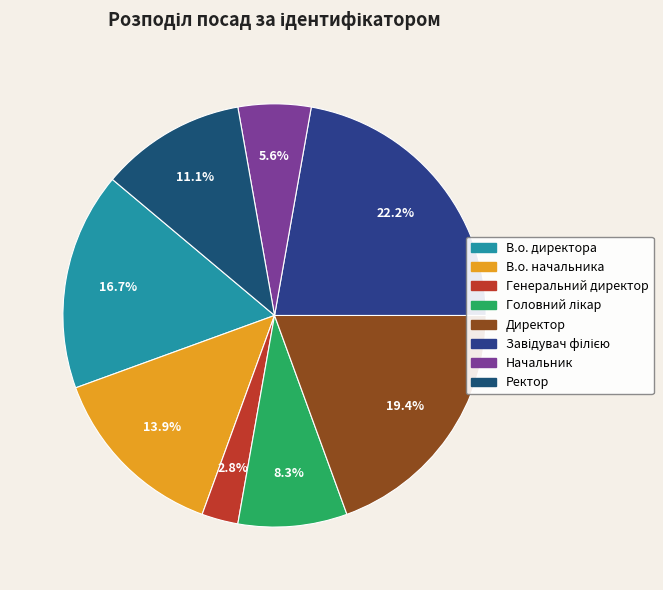

The В.о. начальника slice represents 8% of the pie. True or false?

False